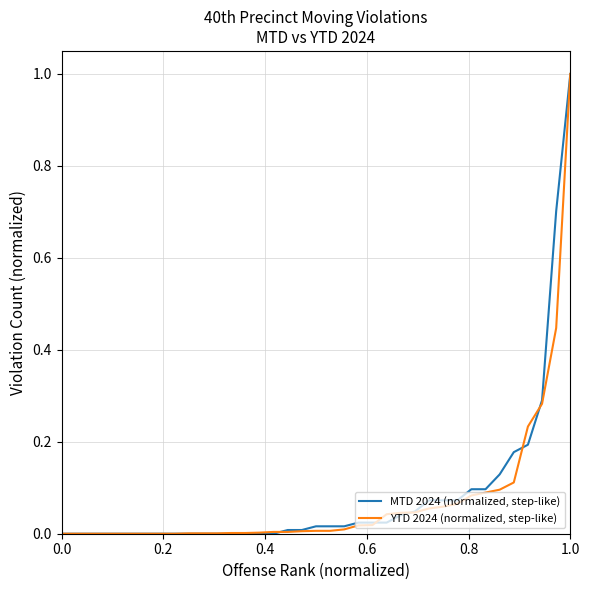

What is the highest value of the YTD 2024 (normalized, step-like) series?

1.0